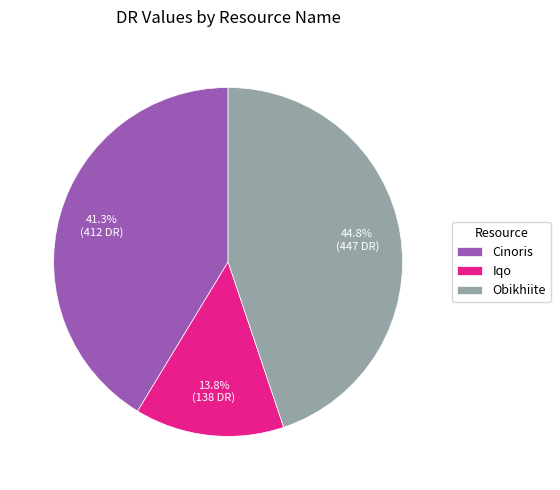

What percentage is the Iqo slice, to the nearest percent?

14%